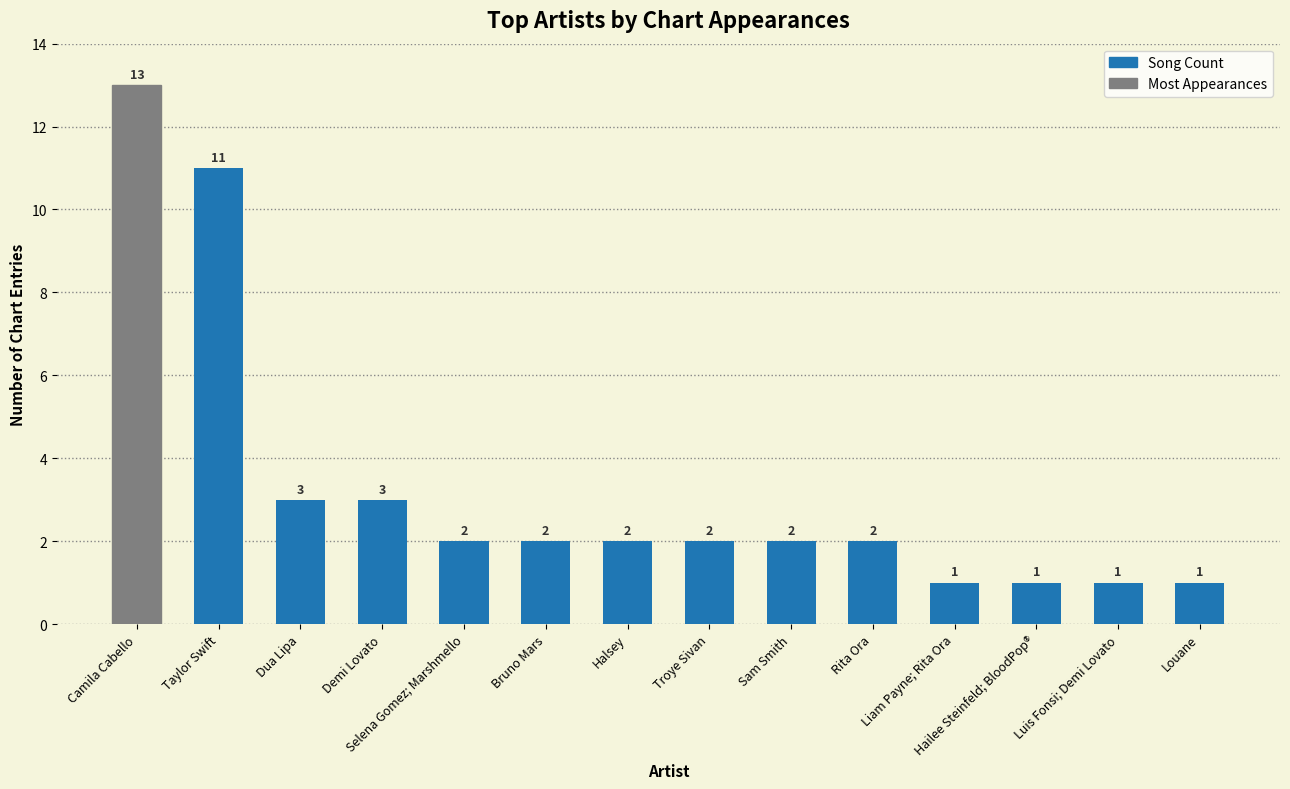

What is the greatest value displayed?

13